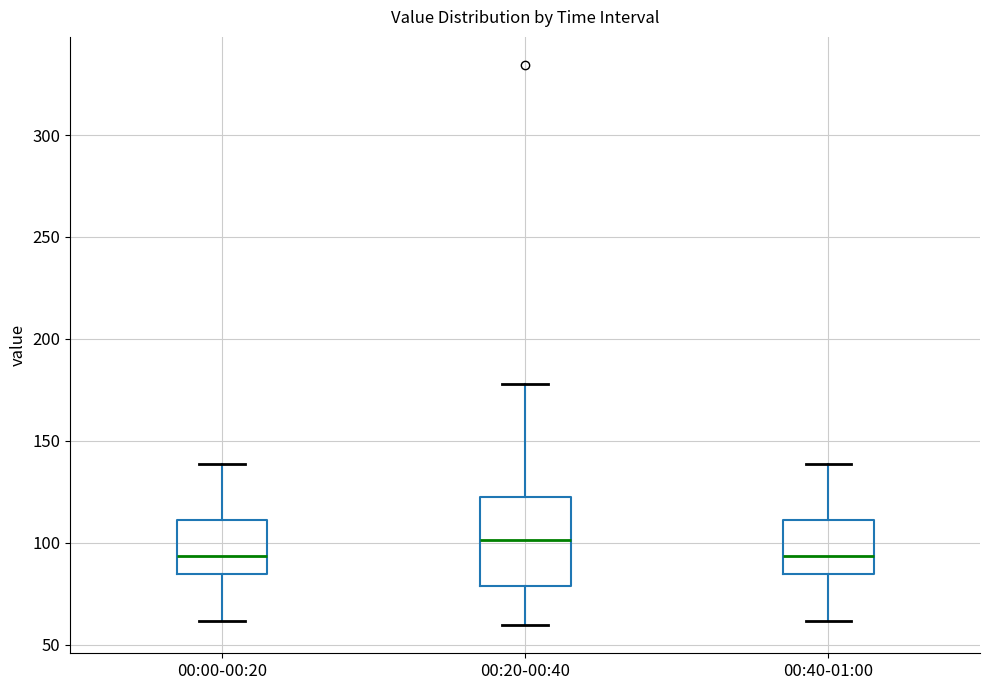

Comparing the boxes themselves (not the whiskers), which one is the tallest?

00:20-00:40